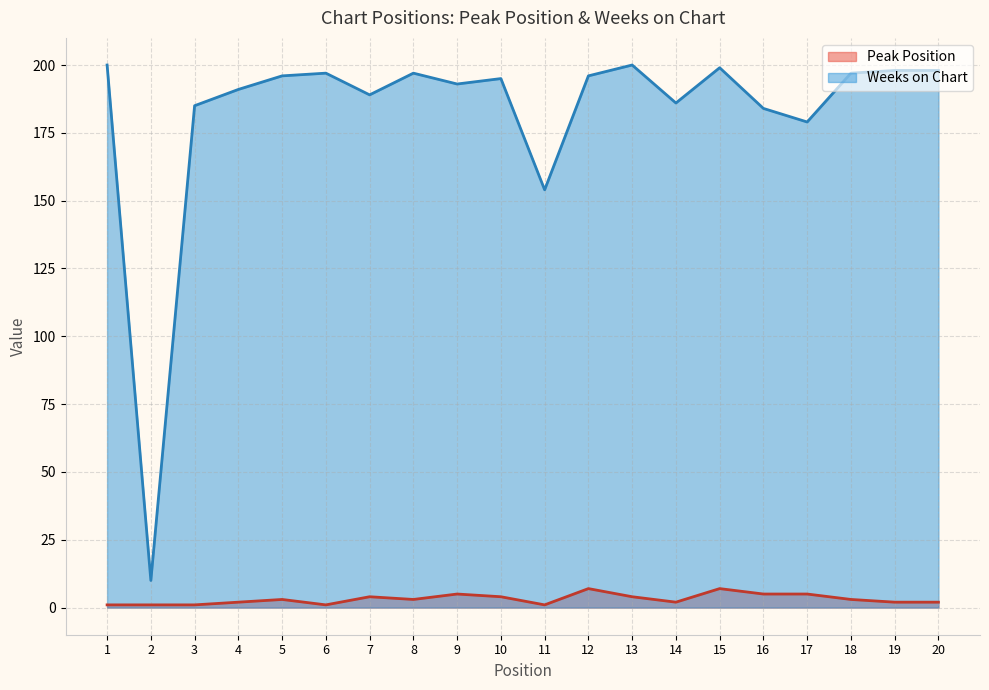

Which category has the lowest value across all series?

1